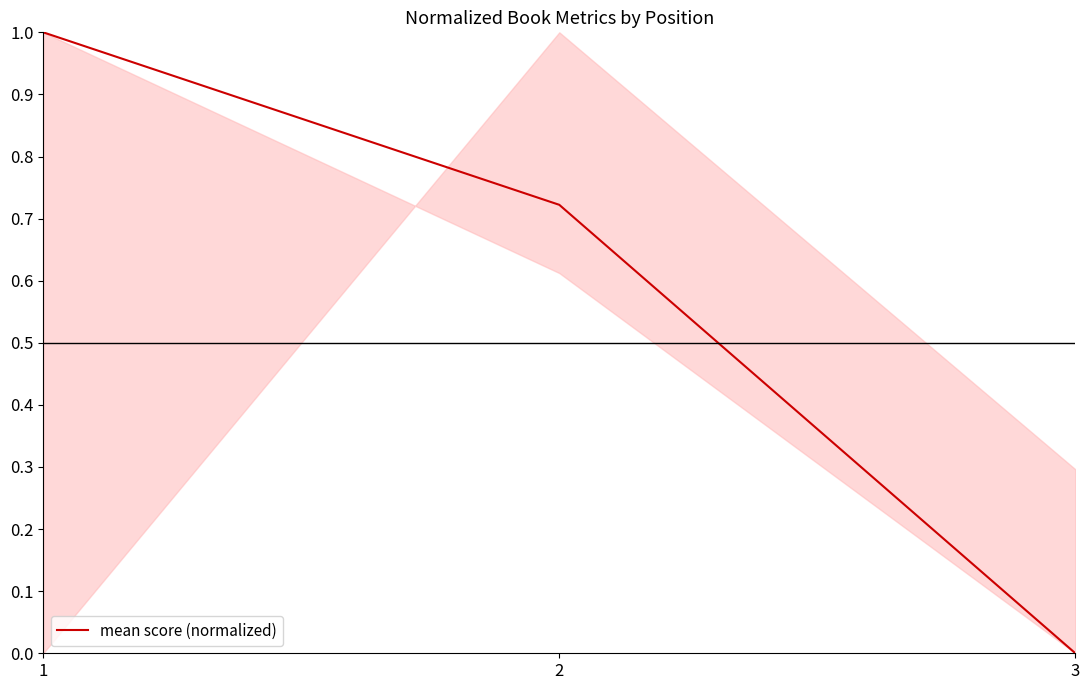

Which has a higher value, 2 or 3?

2